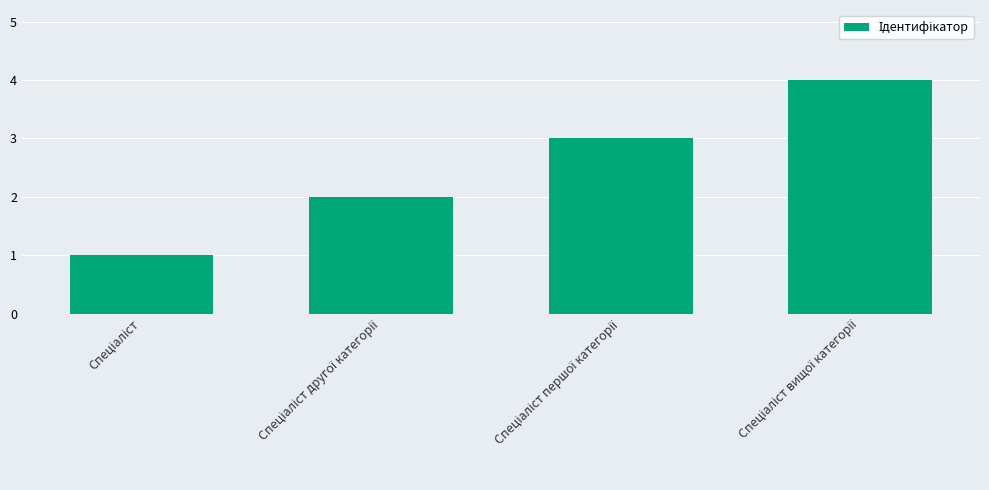

What is the sum of all values?

10